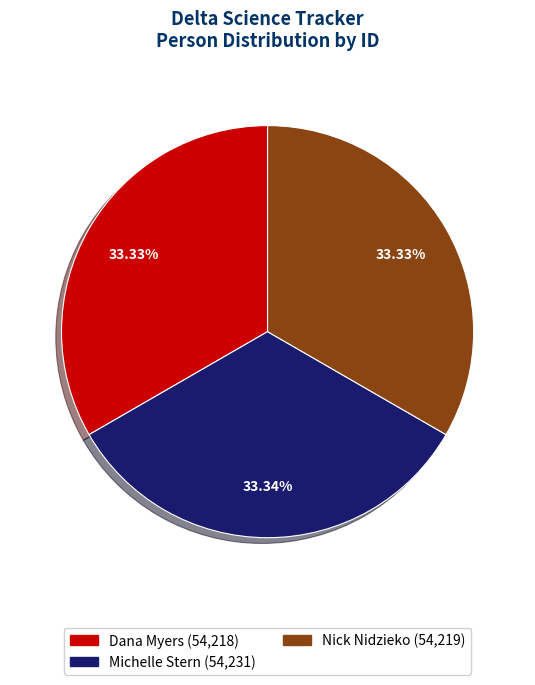

To the nearest percent, what is the combined percentage of Nick Nidzieko and Dana Myers?

67%